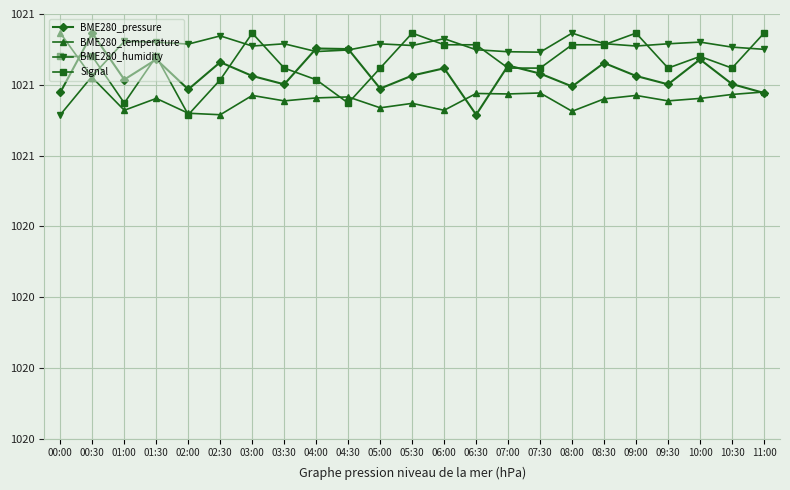

How many intersections are there between Signal and BME280_pressure?

8